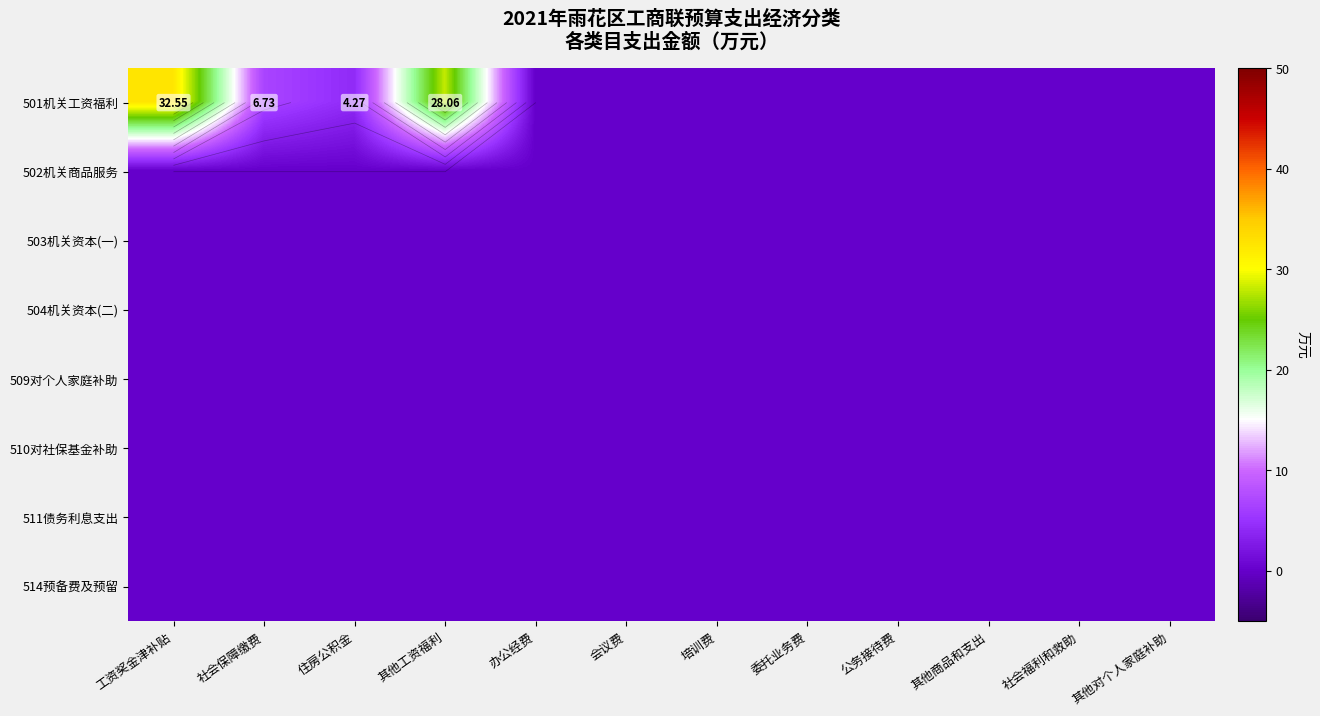

Which series changed the most between 工资奖金津补贴 and 委托业务费?

501机关工资福利